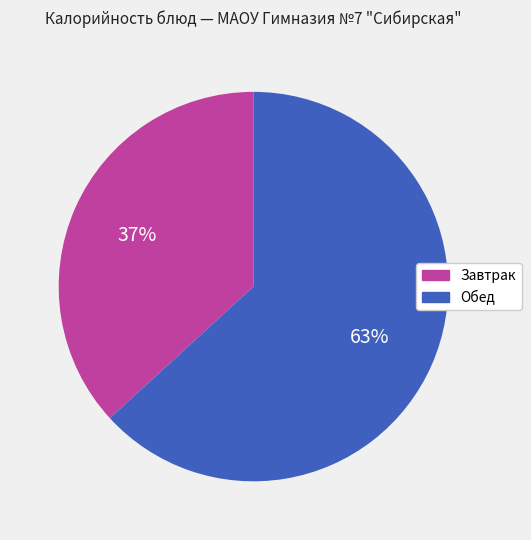

Combined, do Обед and Завтрак account for over 50%?

Yes